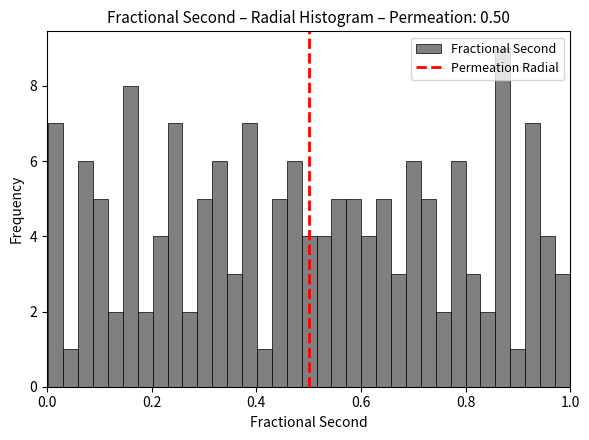

Around what value on the x-axis is the tallest bar? Give the approximate position of its centre, as read against the axis.

0.88